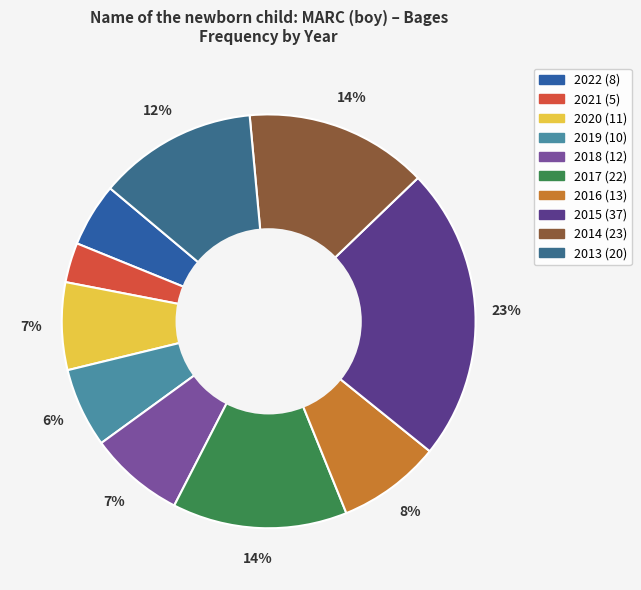

What percentage is the 2013 slice, to the nearest percent?

12%